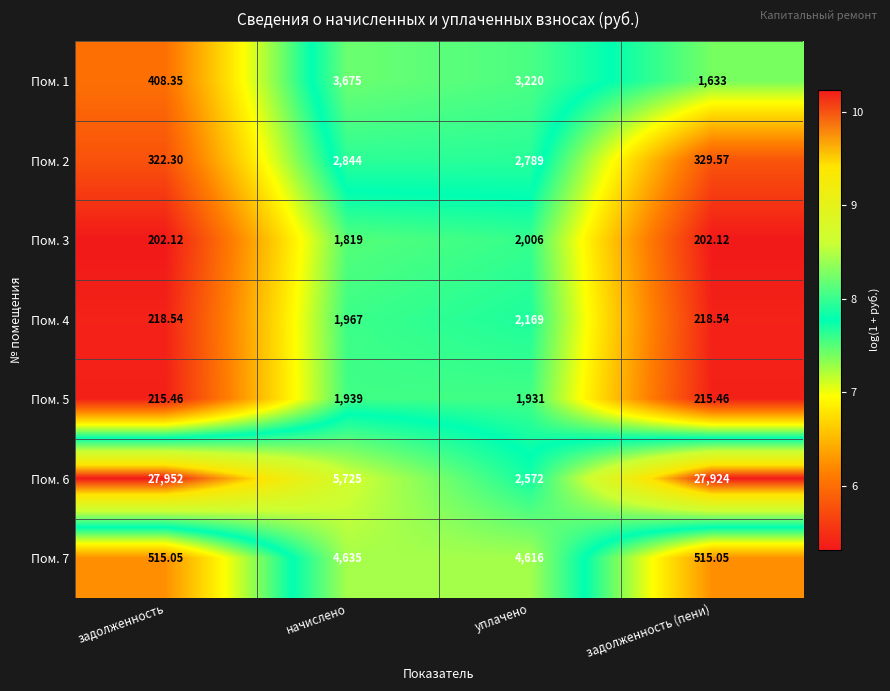

Which label corresponds to the largest value in the chart?

задолженность